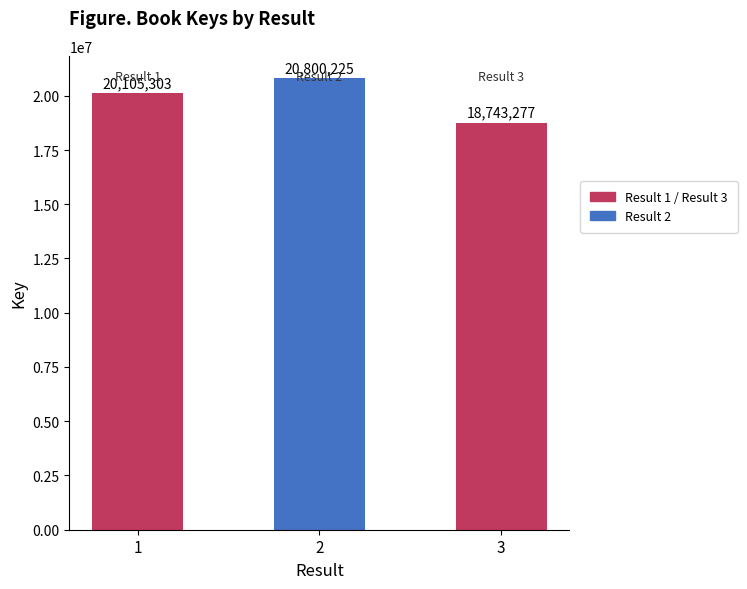

List the labels in order of value, largest first.

2, 1, 3